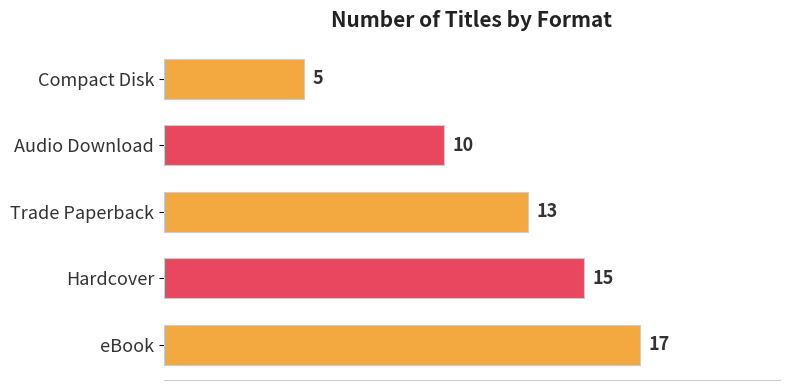

Are the bars grouped side by side (vs. stacked)?

No